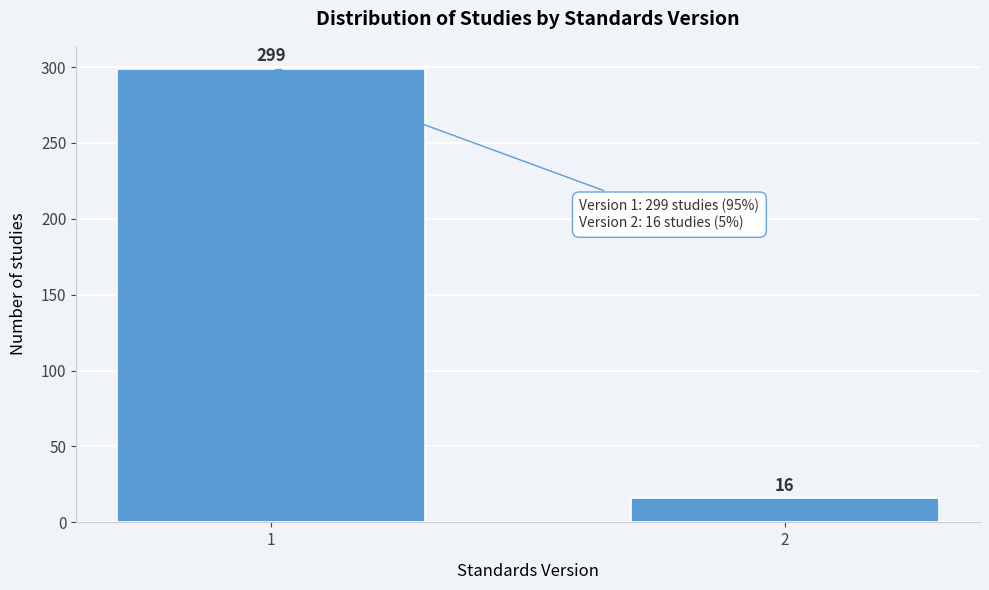

Reading left to right, extract all data points from this chart.

1=299	2=16